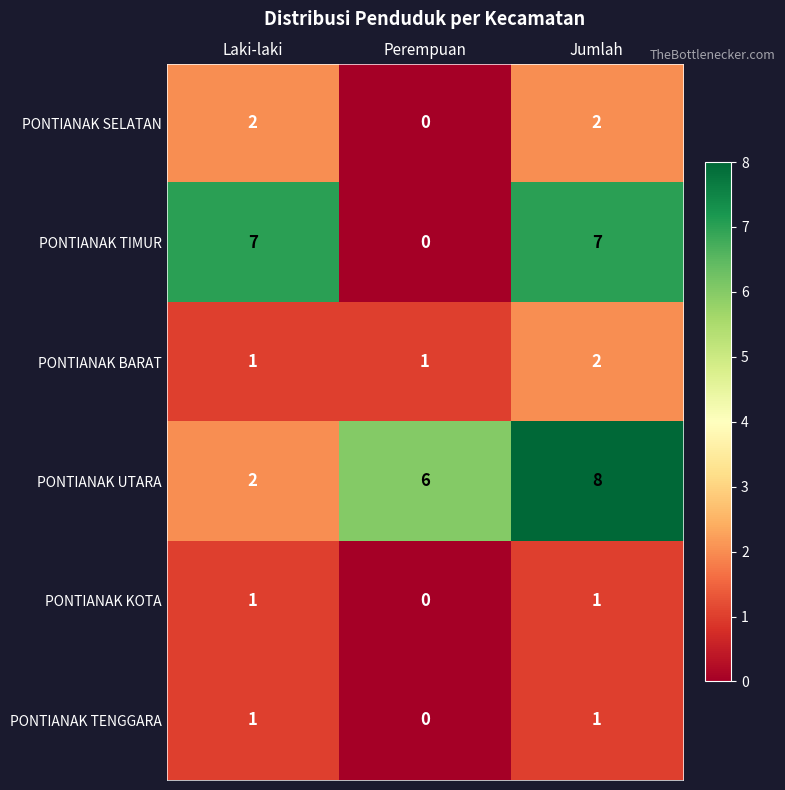

Reading left to right, transcribe all the data shown in this chart.

PONTIANAK SELATAN: 2	0	2
PONTIANAK TIMUR: 7	0	7
PONTIANAK BARAT: 1	1	2
PONTIANAK UTARA: 2	6	8
PONTIANAK KOTA: 1	0	1
PONTIANAK TENGGARA: 1	0	1